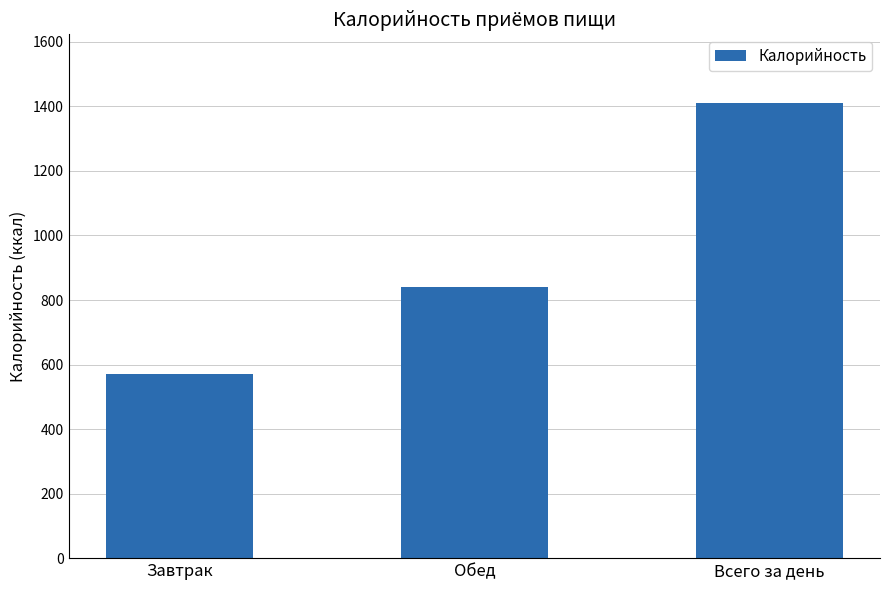

What is the sum of the values at Завтрак and Обед?

1411.8